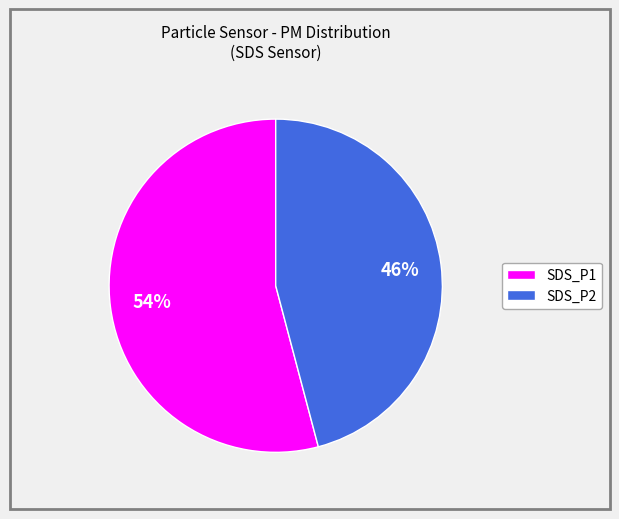

To the nearest percent, what portion does SDS_P1 represent?

54%